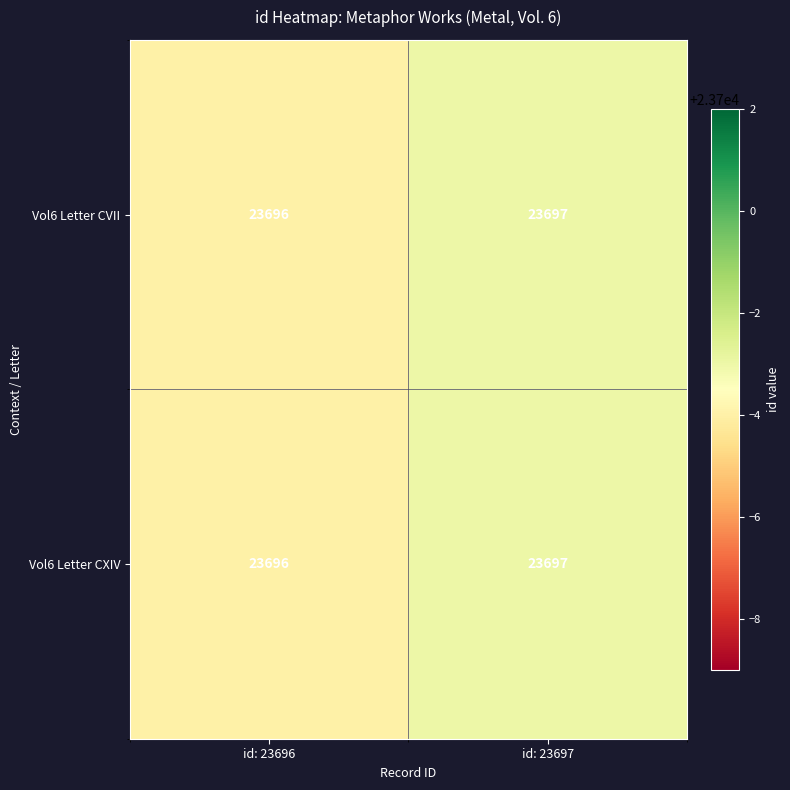

What is the highest value of the Vol6 Letter CVII series?

23697